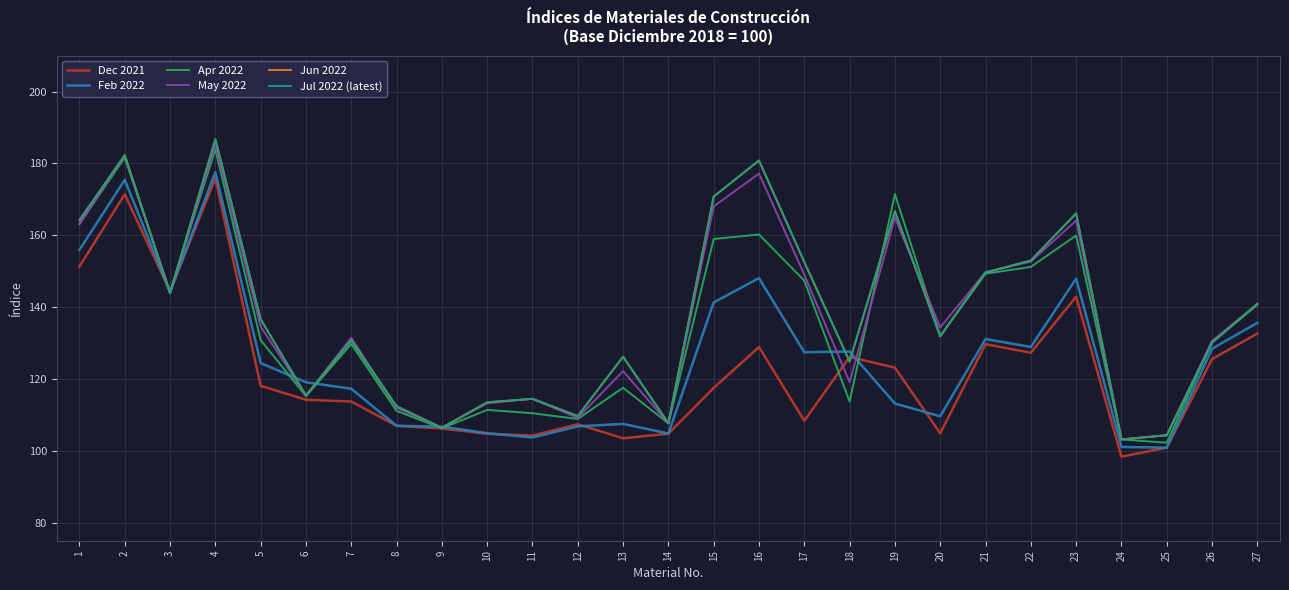

What is the total value across all series at 8?

662.0